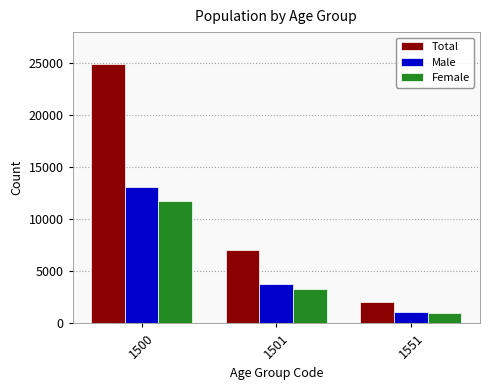

Is it true that Female equals 3268 at 1501?

True